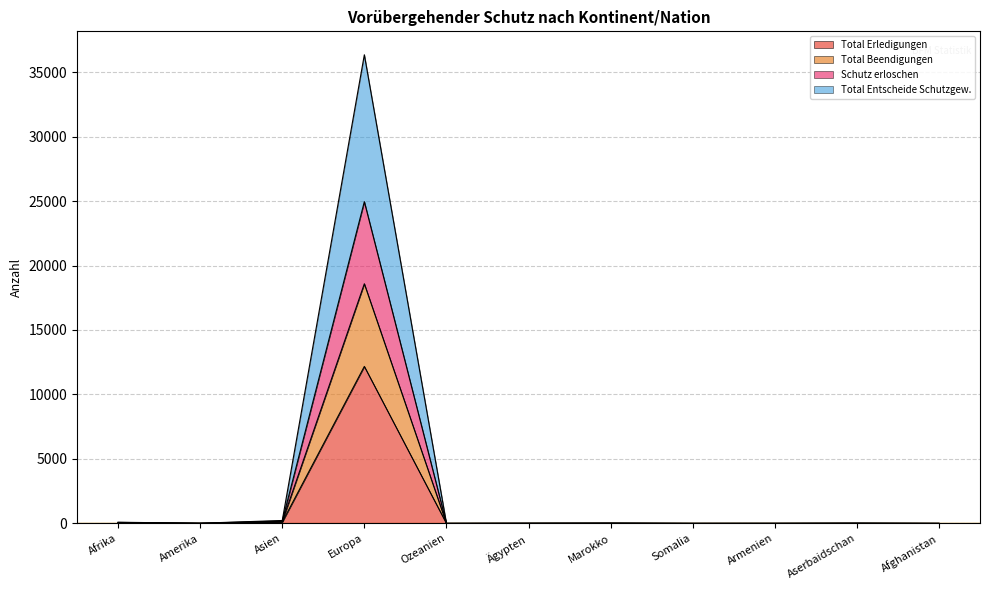

What is the highest value of the Total Erledigungen series?

12174